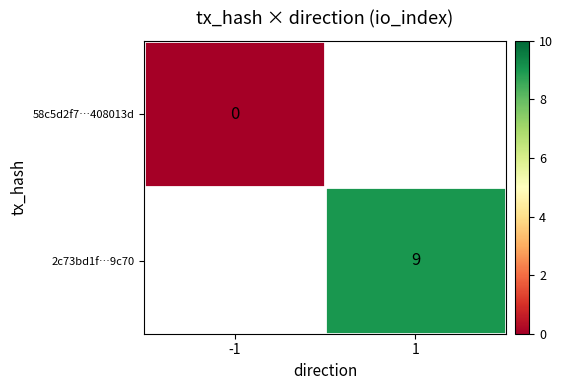

The value of 2c73bd1f…9c70 at 1 is 9.0. True or false?

True